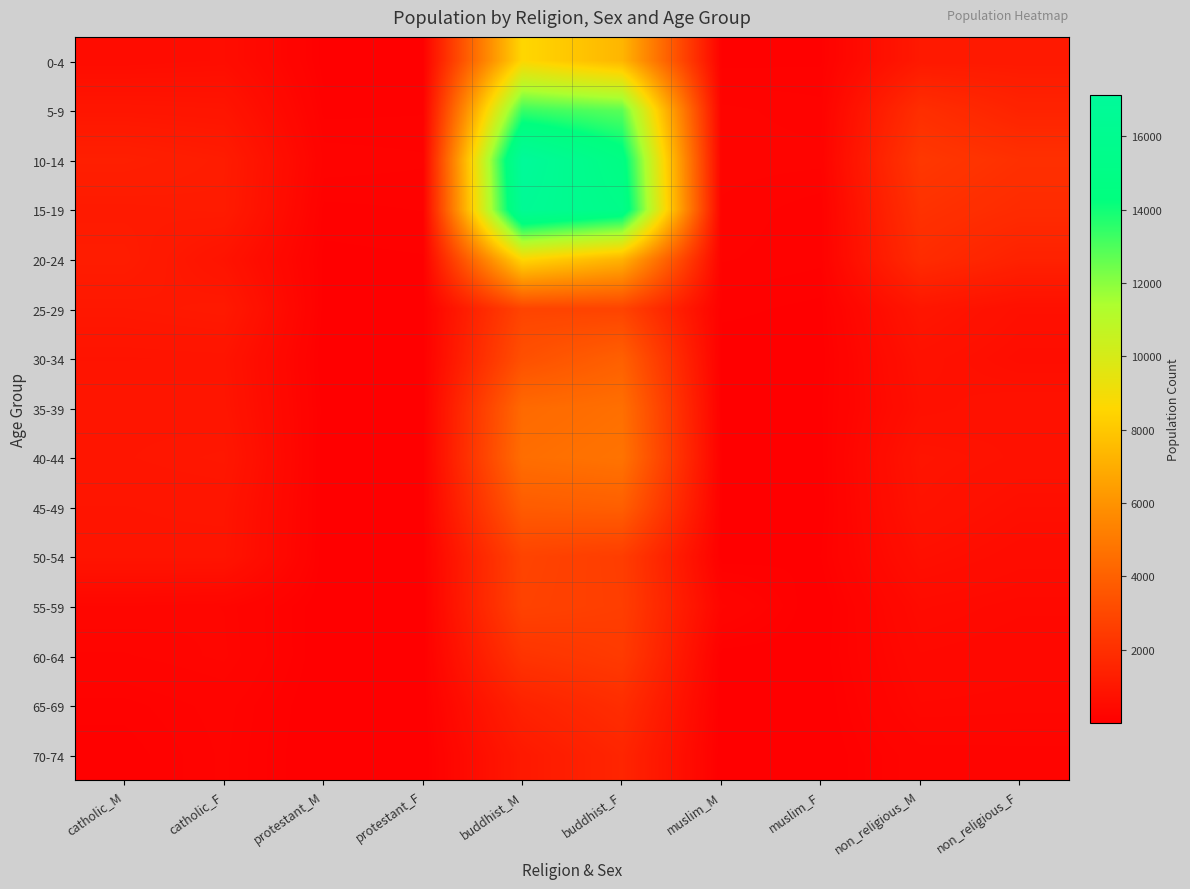

Which category has the highest value across all series?

buddhist_M